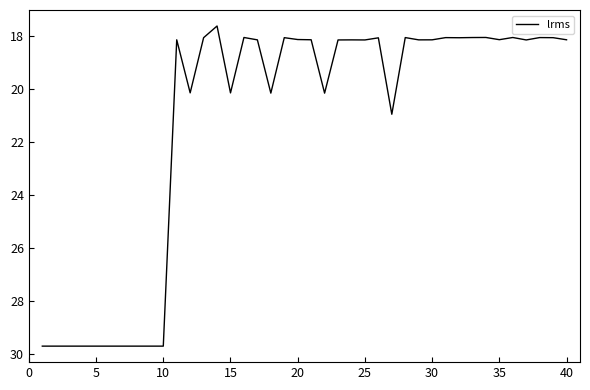

What is the maximum value shown in the chart?

29.7